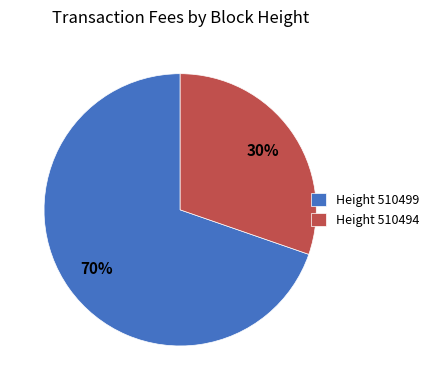

What percentage is the Height 510494 slice, to the nearest percent?

30%